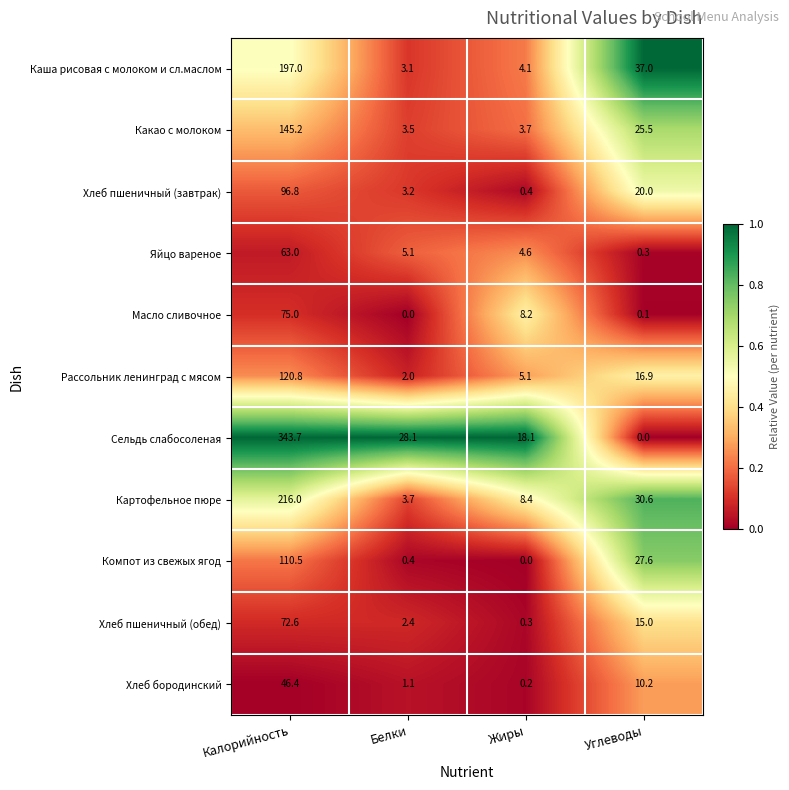

How many data points does each series have?

4